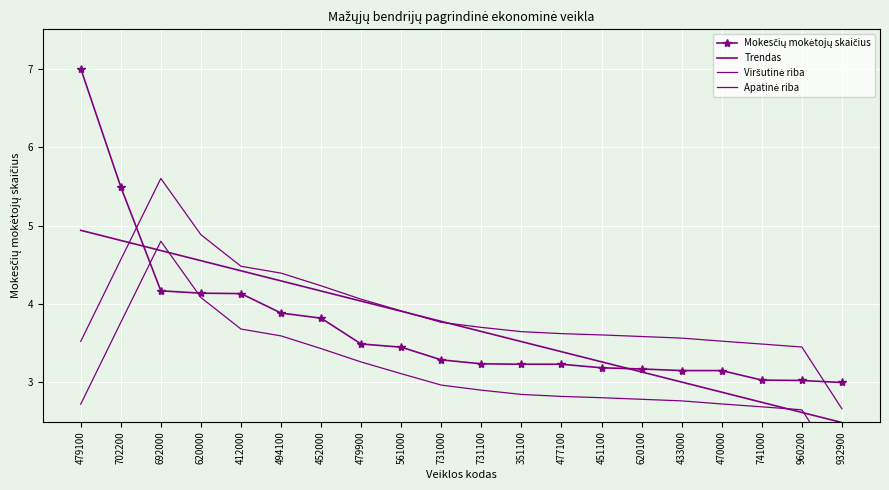

Which category has the highest value across all series?

479100